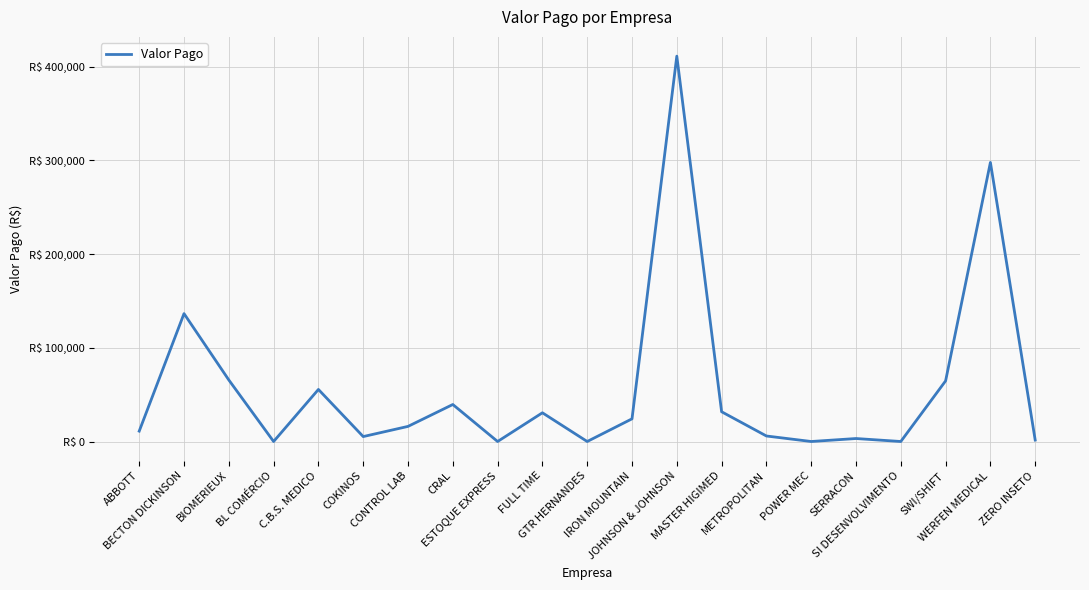

List the labels in order of value, smallest first.

BL COMÉRCIO, ESTOQUE EXPRESS, GTR HERNANDES, POWER MEC, SI DESENVOLVIMENTO, ZERO INSETO, SERRACON, COKINOS, METROPOLITAN, ABBOTT, CONTROL LAB, IRON MOUNTAIN, FULL TIME, MASTER HIGIMED, CRAL, C.B.S. MEDICO, SWI/SHIFT, BIOMERIEUX, BECTON DICKINSON, WERFEN MEDICAL, JOHNSON & JOHNSON